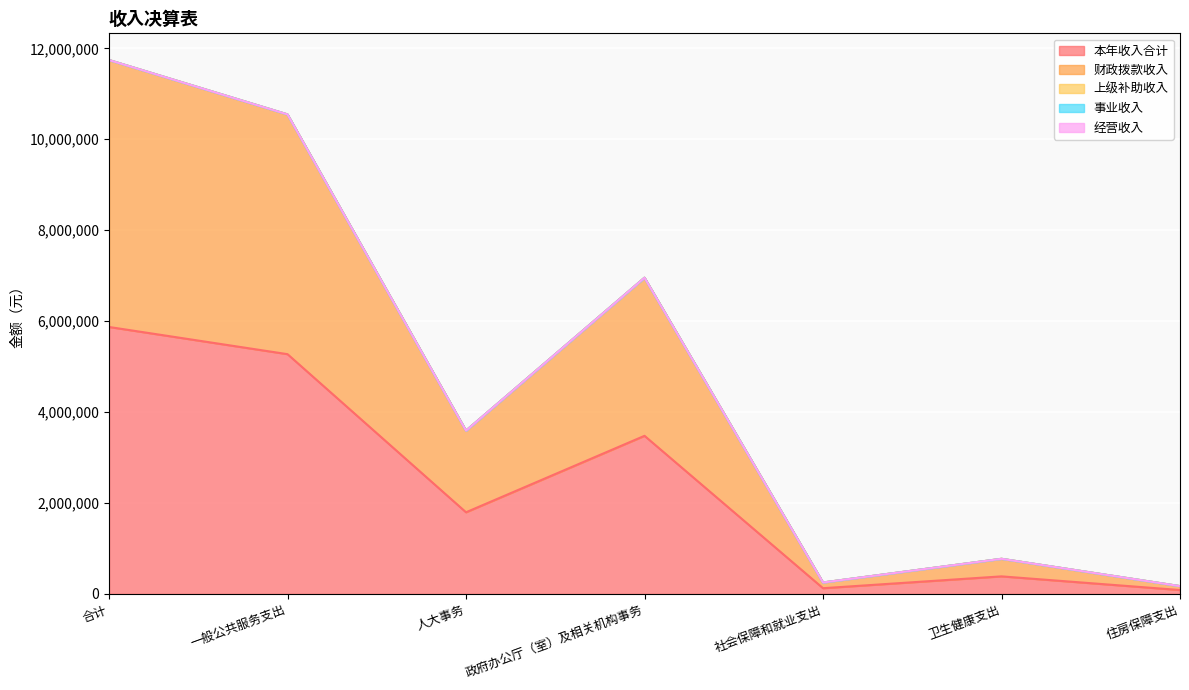

At which category is the sum across all series the highest?

合计